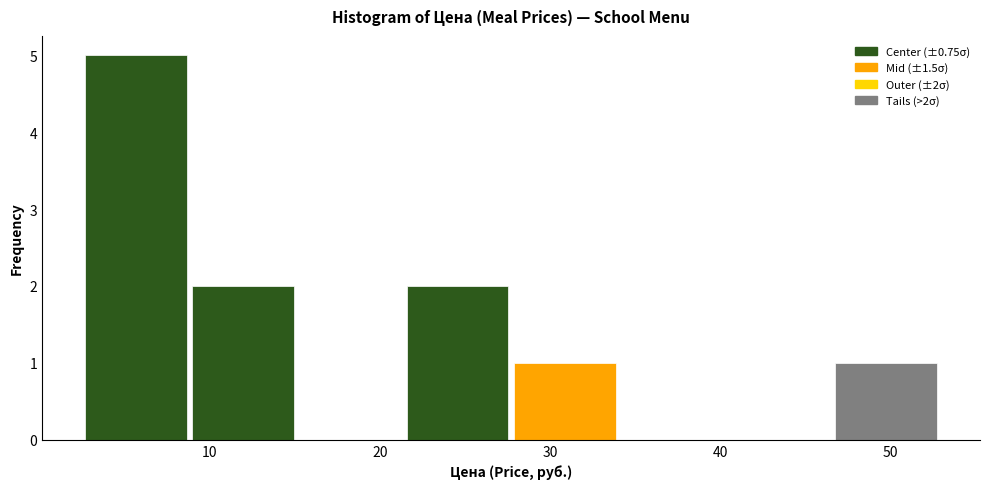

Over which range of the x-axis is the bar tallest?

2 to 9